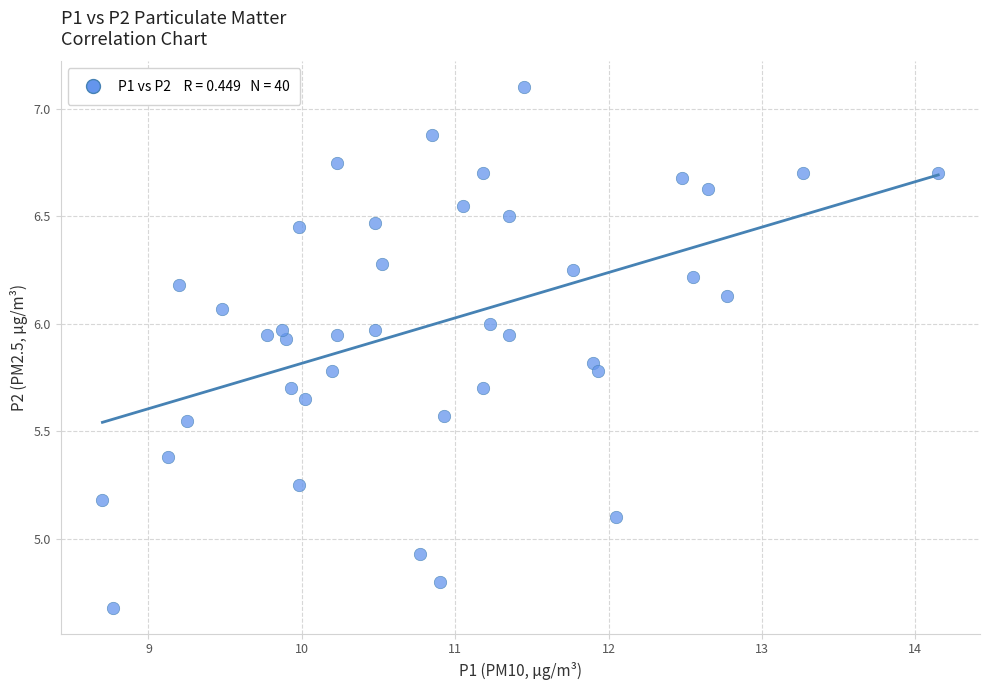

What is the range of Y values (max minus min)?

2.4